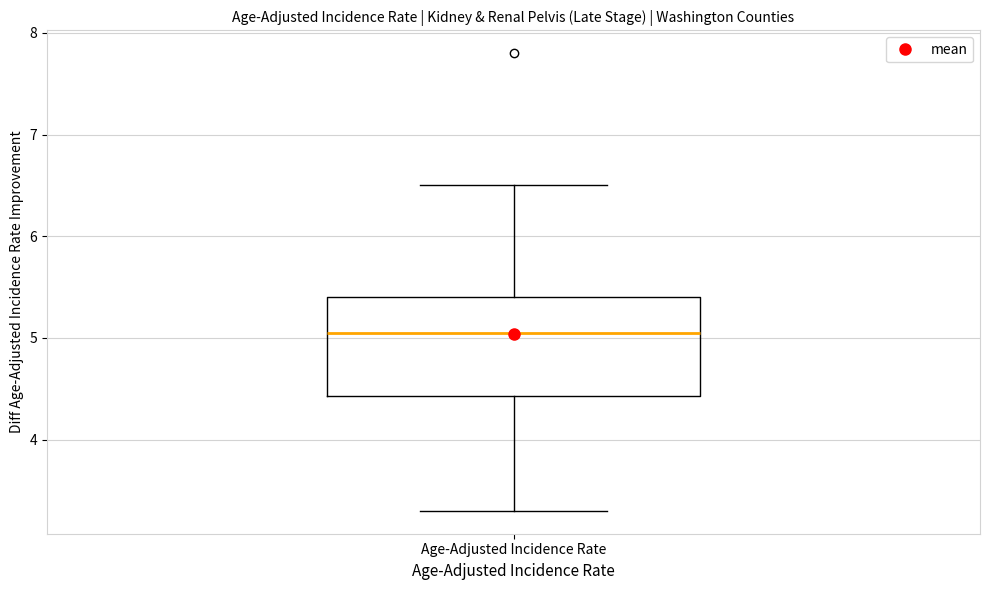

Where is the upper edge of the box for Age-Adjusted Incidence Rate on the y-axis? The values are not printed on the chart, so give them approximately, as read against the axis.

5.4